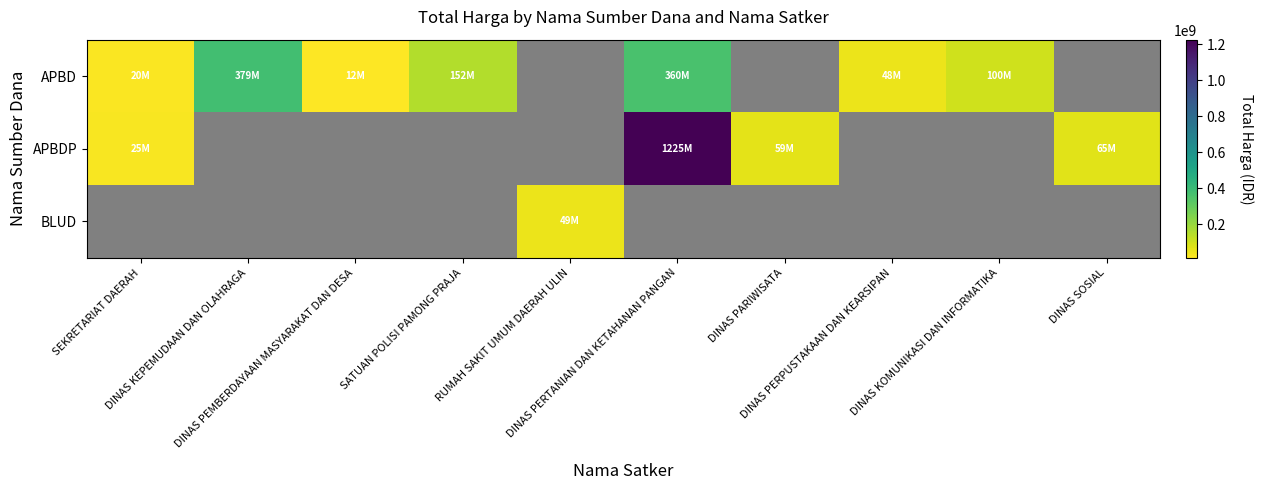

How many categories are shown in the chart?

10